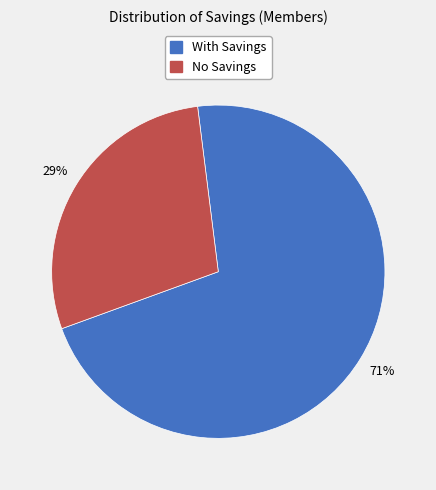

To the nearest percent, what is the average slice percentage?

50%